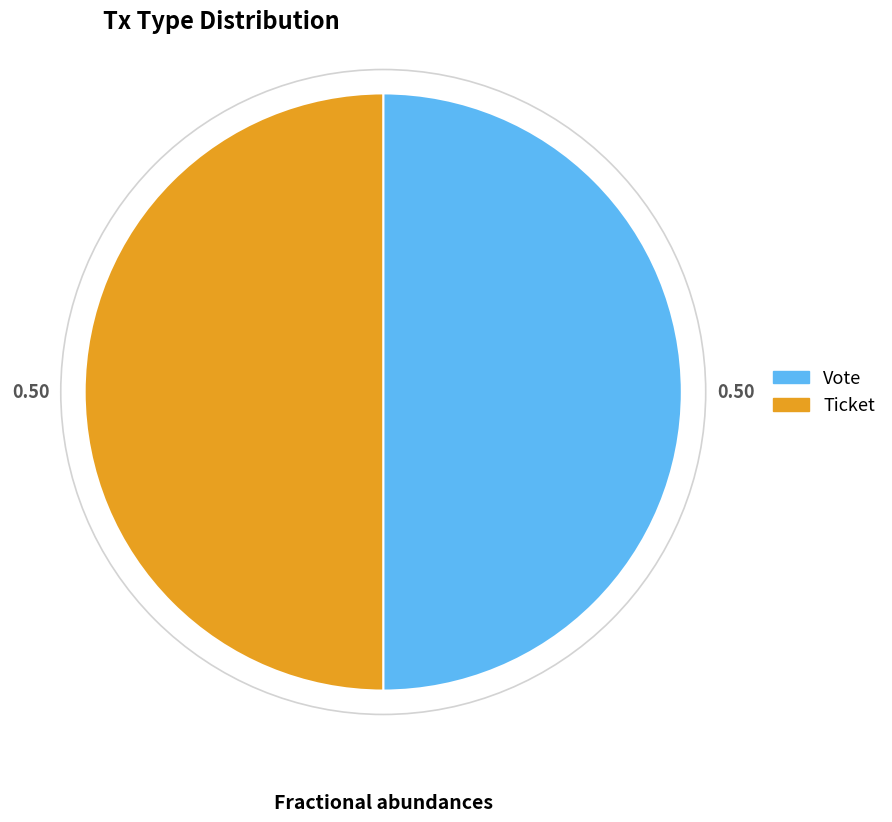

Which category has the biggest portion of the pie?

Vote (io_index=1)